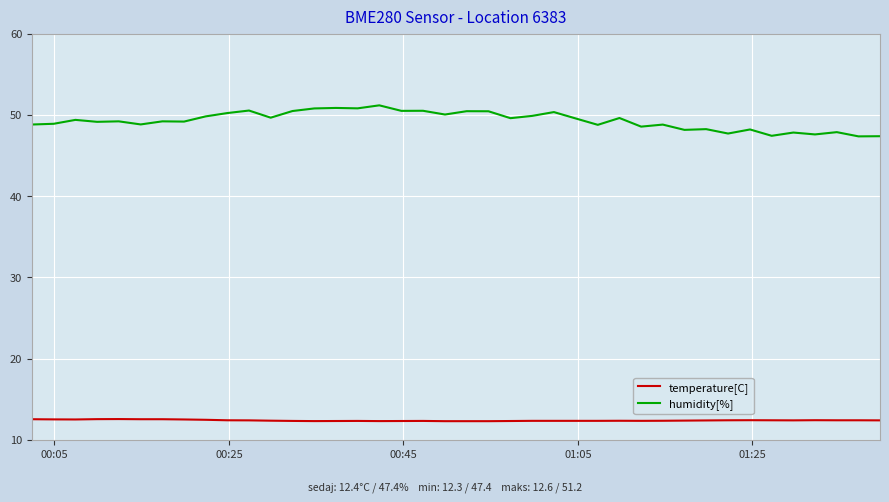

True or false: temperature[C] and humidity[%] cross at least once.

False